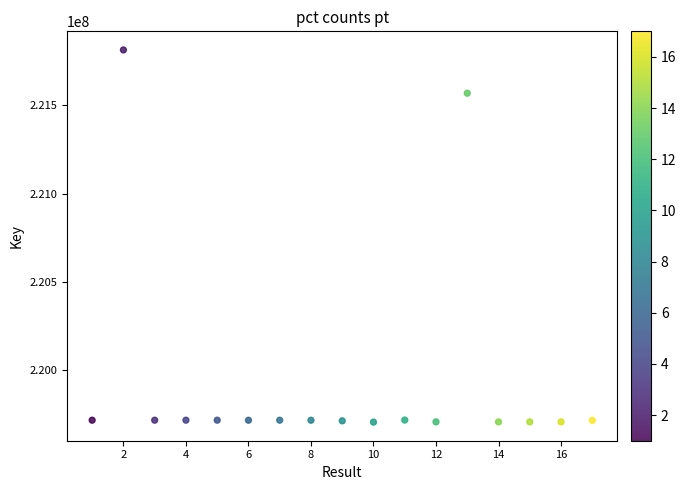

What Y value in the scatter plot is closest to 220759390?

221567835